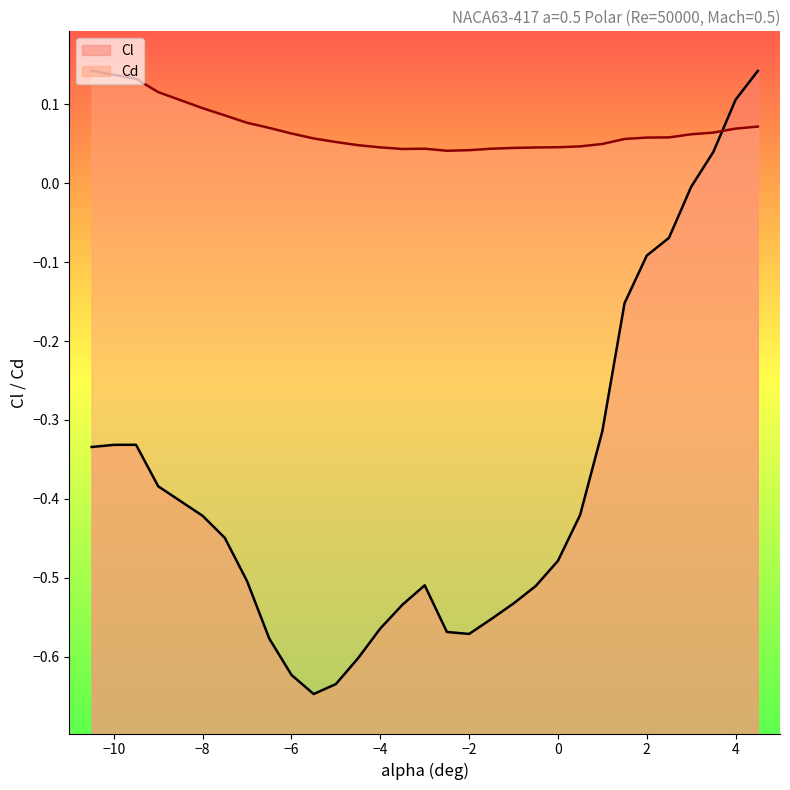

Which series has the largest total across all categories?

Cd